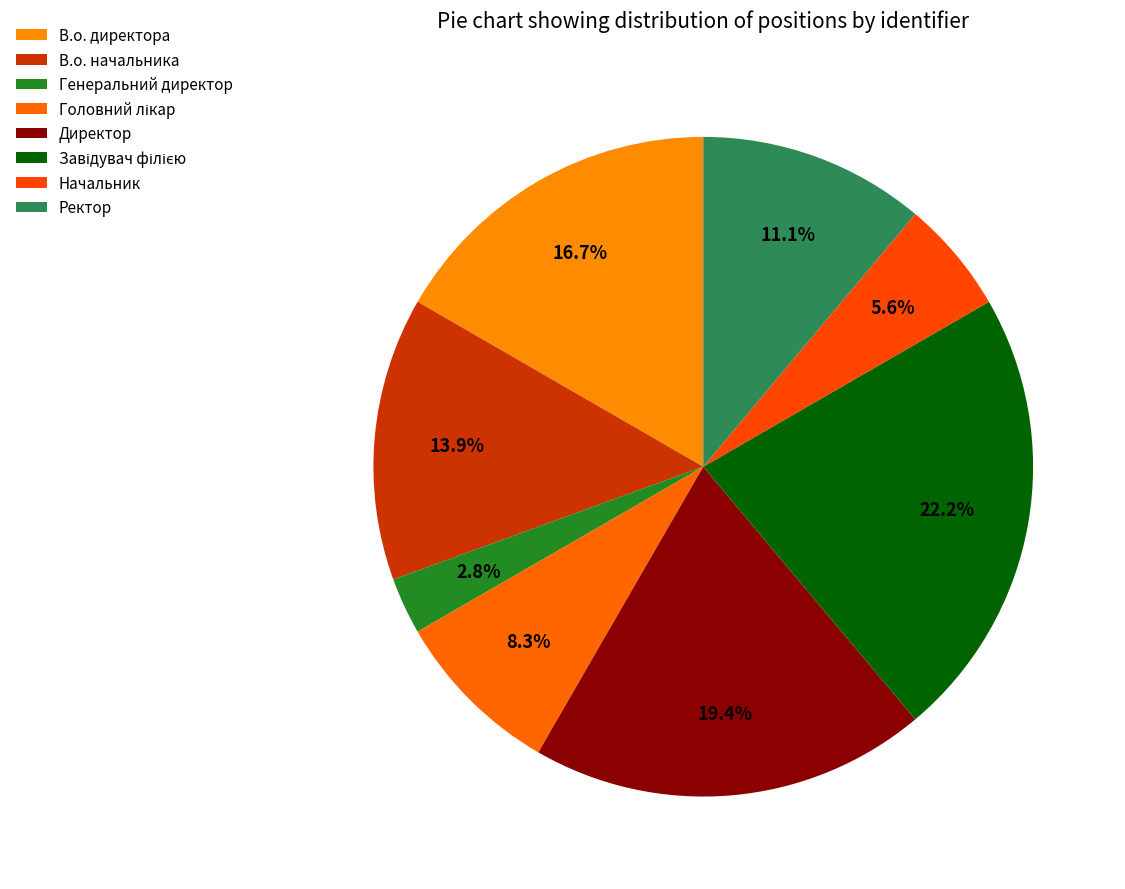

How many slices are in this pie chart?

8